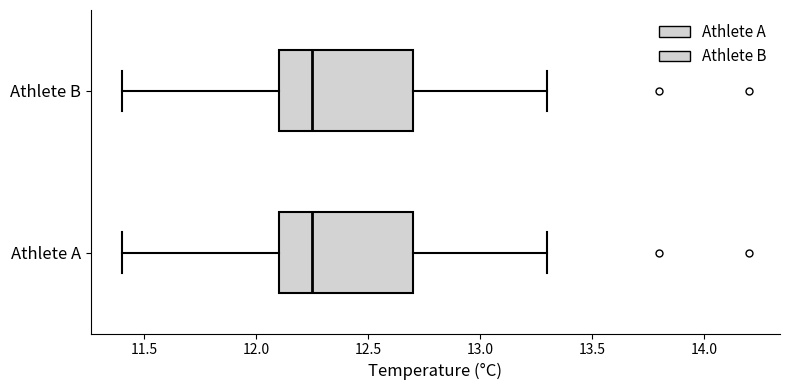

Where does the right whisker of the box for Athlete B end on the x-axis? The values are not printed on the chart, so give them approximately, as read against the axis.

13.30